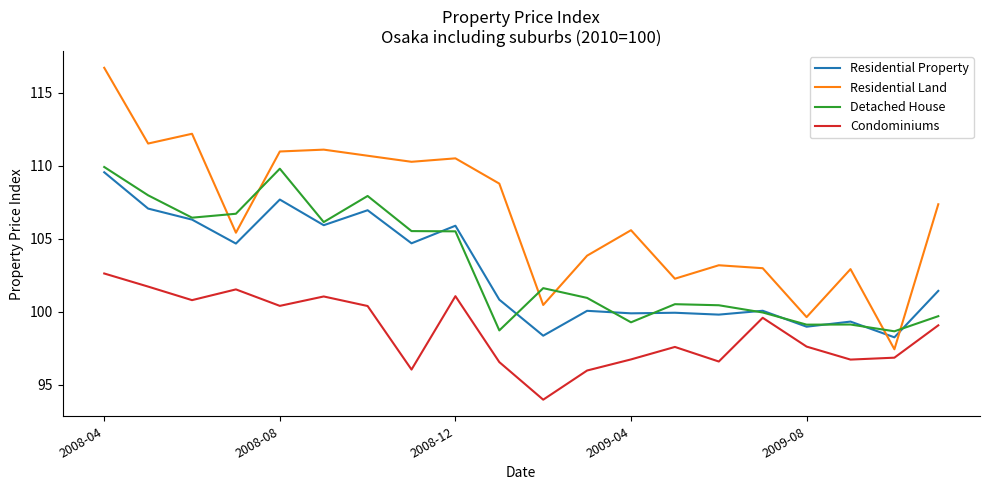

Which series has the largest total across all categories?

Residential Land